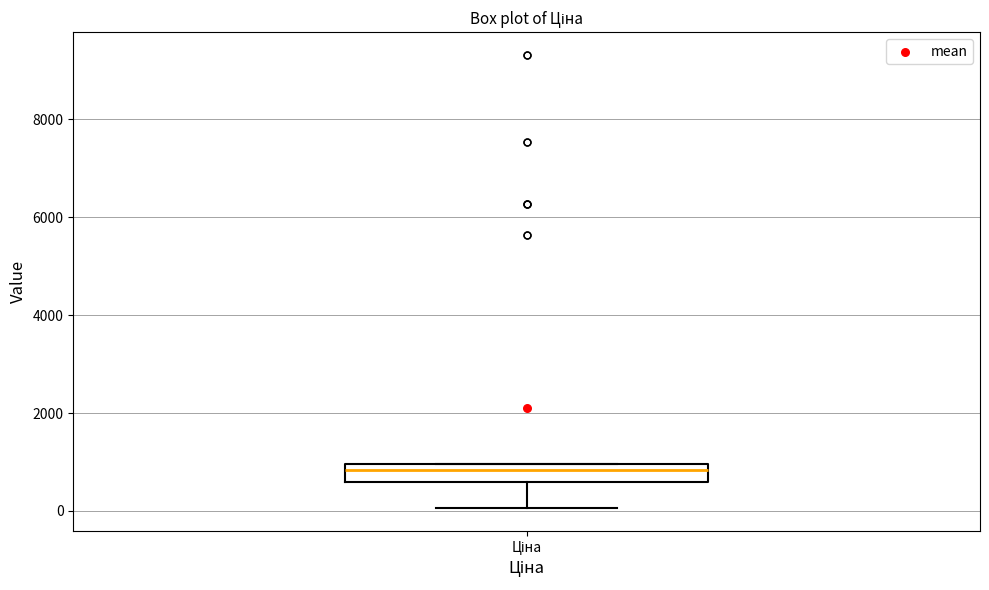

Where does the median line of the box for Ціна sit on the y-axis? The values are not printed on the chart, so give them approximately, as read against the axis.

800